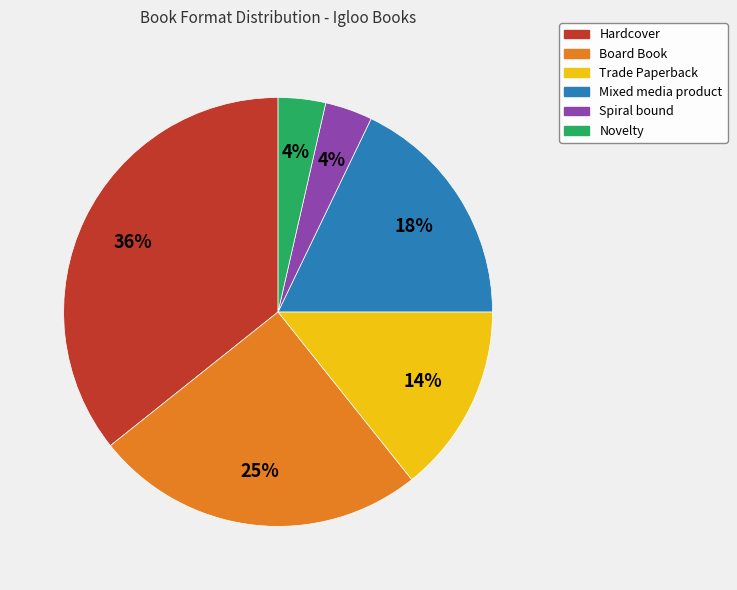

What is the ratio of the value at Trade Paperback to the value at Hardcover?

0.4